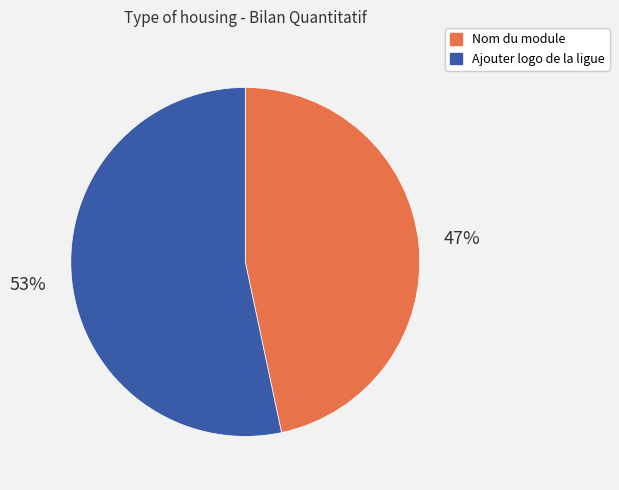

Which has a higher value, Nom du module or Ajouter logo de la ligue?

Ajouter logo de la ligue